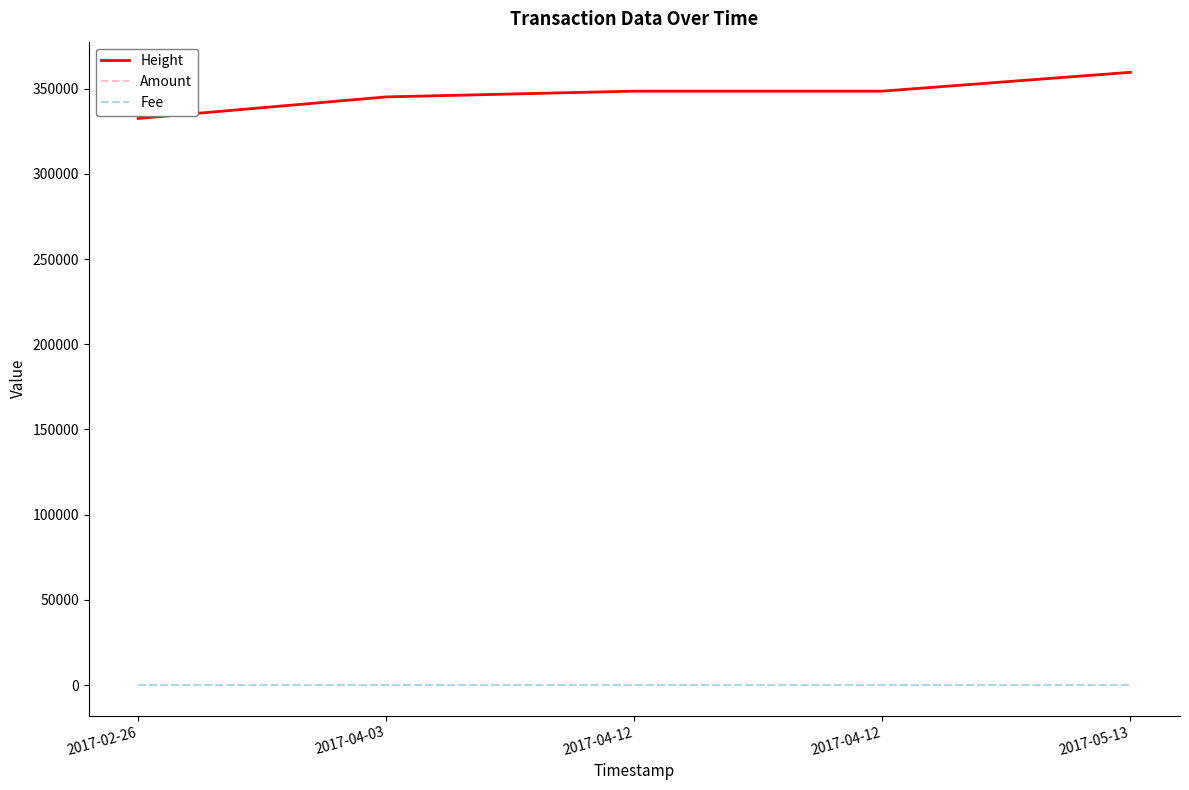

What is the total value across all series at 2017-04-12?

348503.0